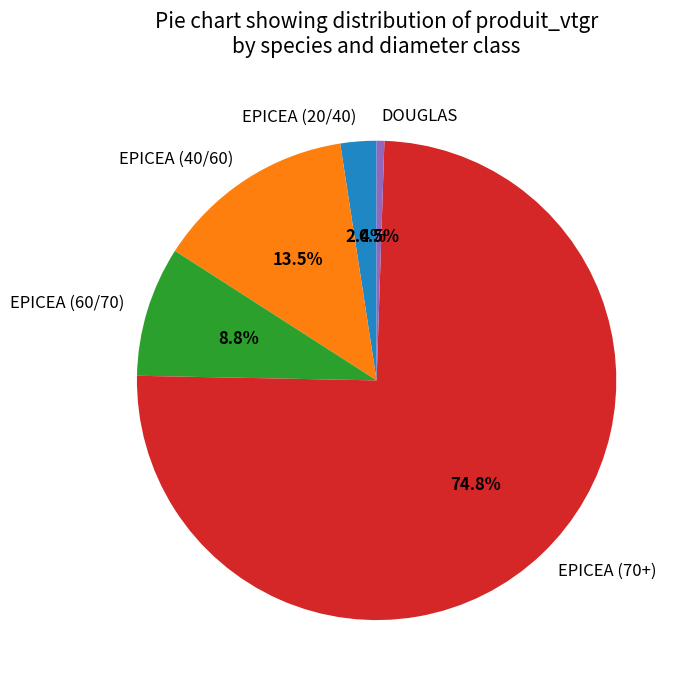

Is there a majority slice in this chart?

Yes